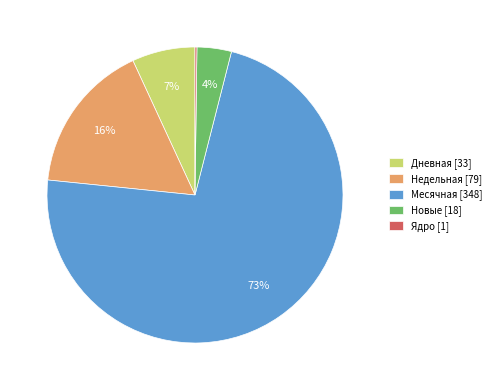

Is it true that Недельная [79] is 16% of the pie?

True